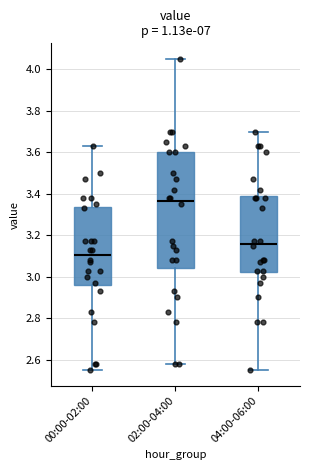

Where is the lower edge of the box for 02:00-04:00 on the y-axis? The values are not printed on the chart, so give them approximately, as read against the axis.

3.04